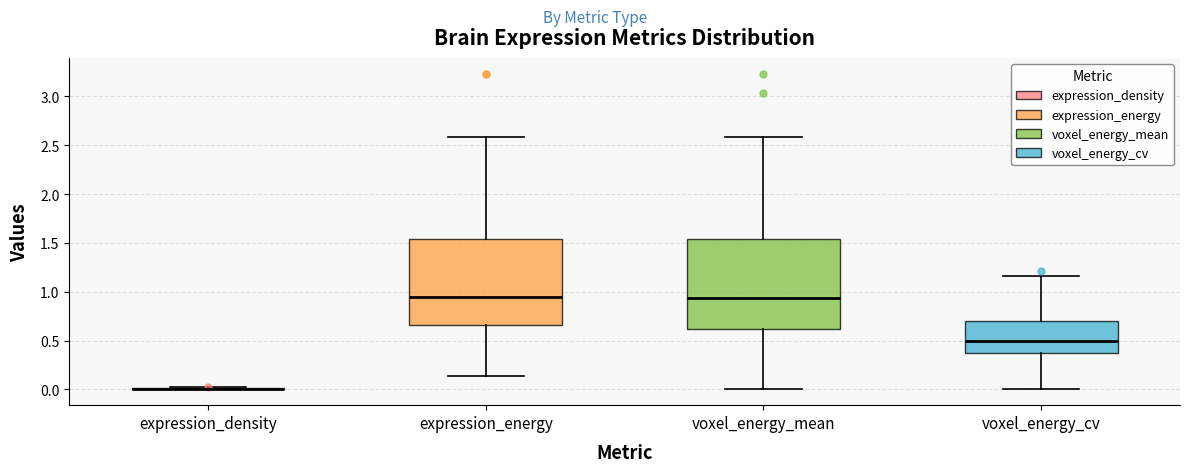

Reading left to right, read every box against the y-axis: the position of its median line, the range the box covers, and the ends of its whiskers. The values are not printed on the chart, so give them approximately, as read against the axis.

expression_density: box collapsed to a line at 0.00, whiskers 0.00 to 0.00
expression_energy: median 0.95, box 0.65 to 1.55, whiskers 0.15 to 2.60
voxel_energy_mean: median 0.95, box 0.60 to 1.55, whiskers 0.00 to 2.60
voxel_energy_cv: median 0.50, box 0.35 to 0.70, whiskers 0.00 to 1.15